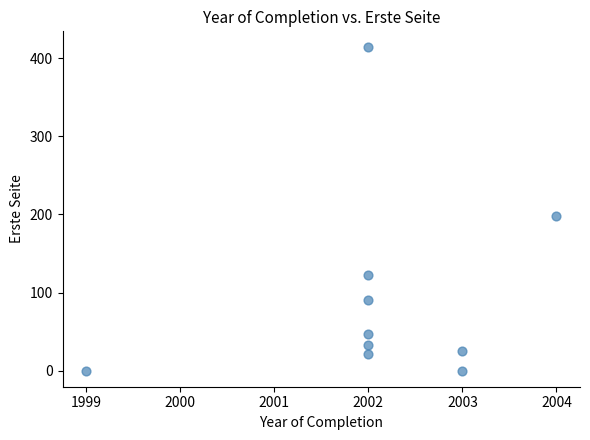

What Y value in the scatter plot is closest to 207?

198